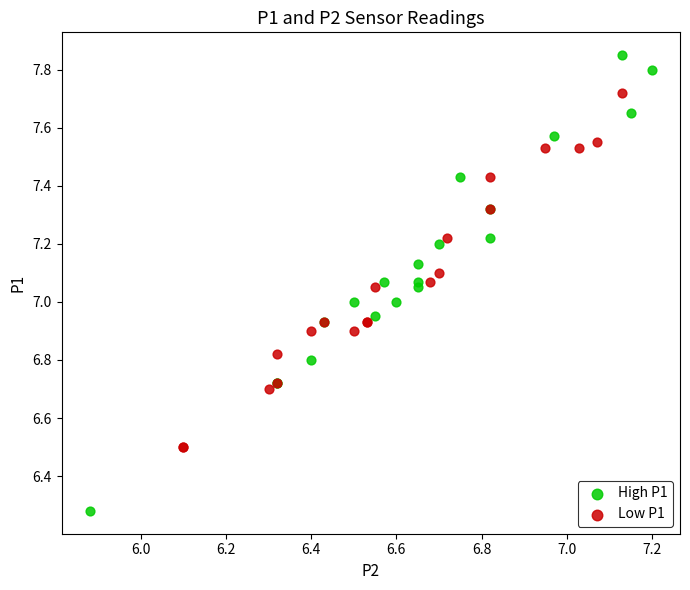

Which series has the largest Y range (max minus min)?

High P1